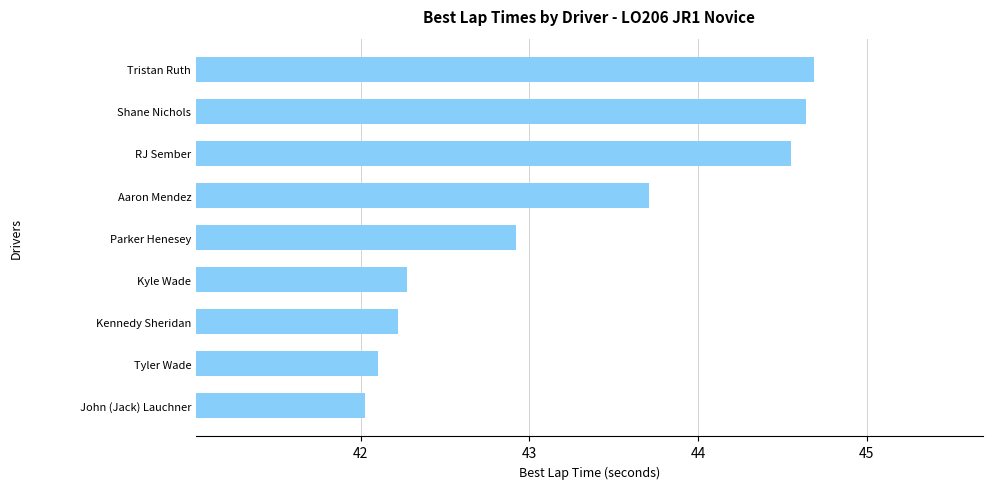

What is the sum of all values?

389.1